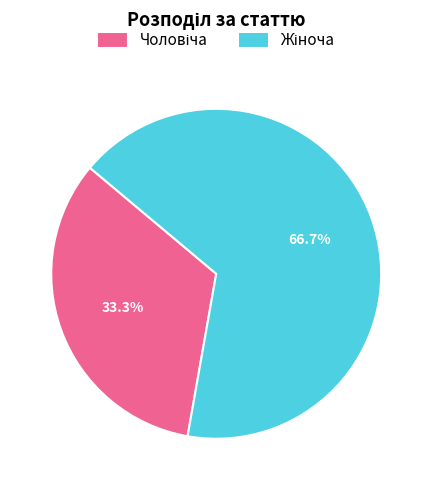

Is there a majority slice in this chart?

Yes